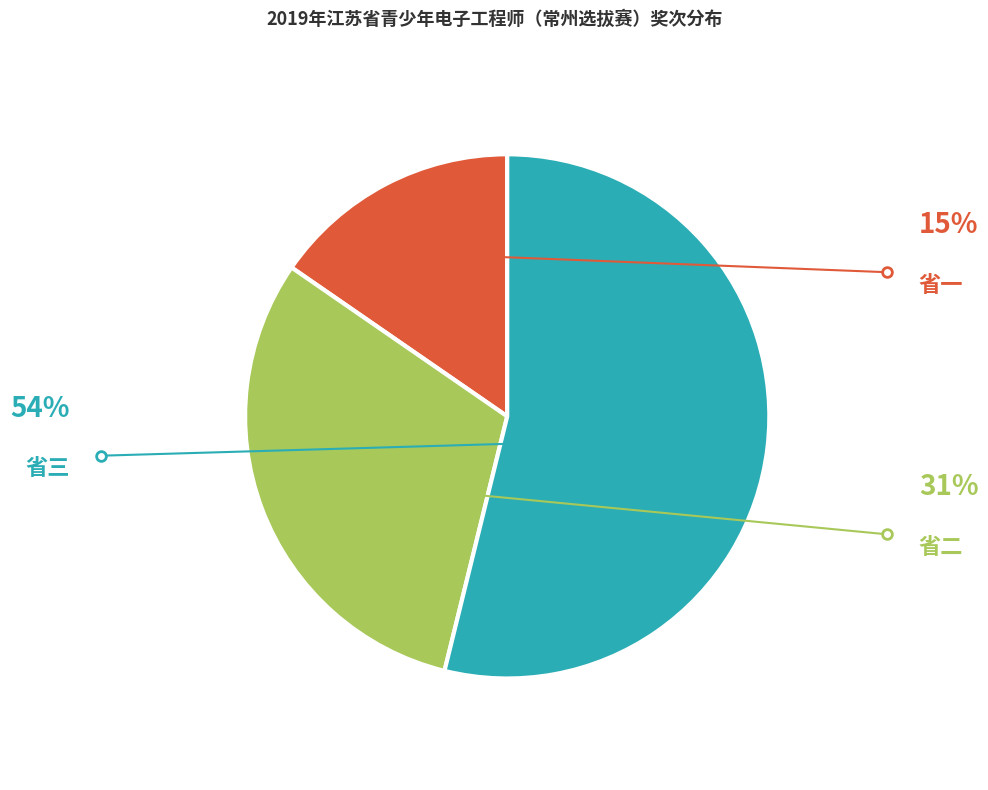

Is there any slice that represents more than half of the pie?

Yes